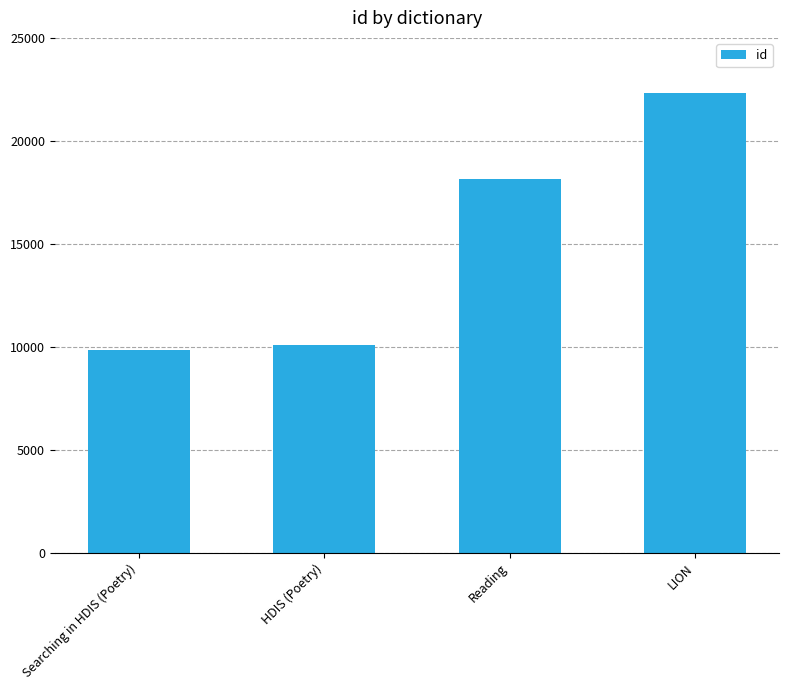

How many data points does each series have?

4